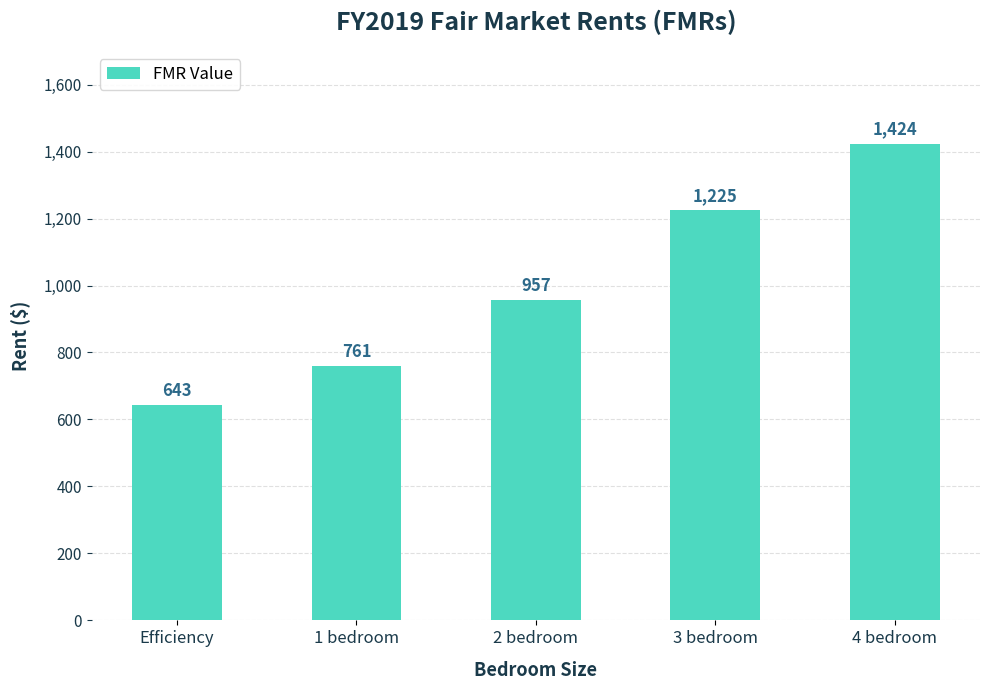

Reading left to right, list all the values displayed in this chart.

Efficiency=643	1 bedroom=761	2 bedroom=957	3 bedroom=1225	4 bedroom=1424